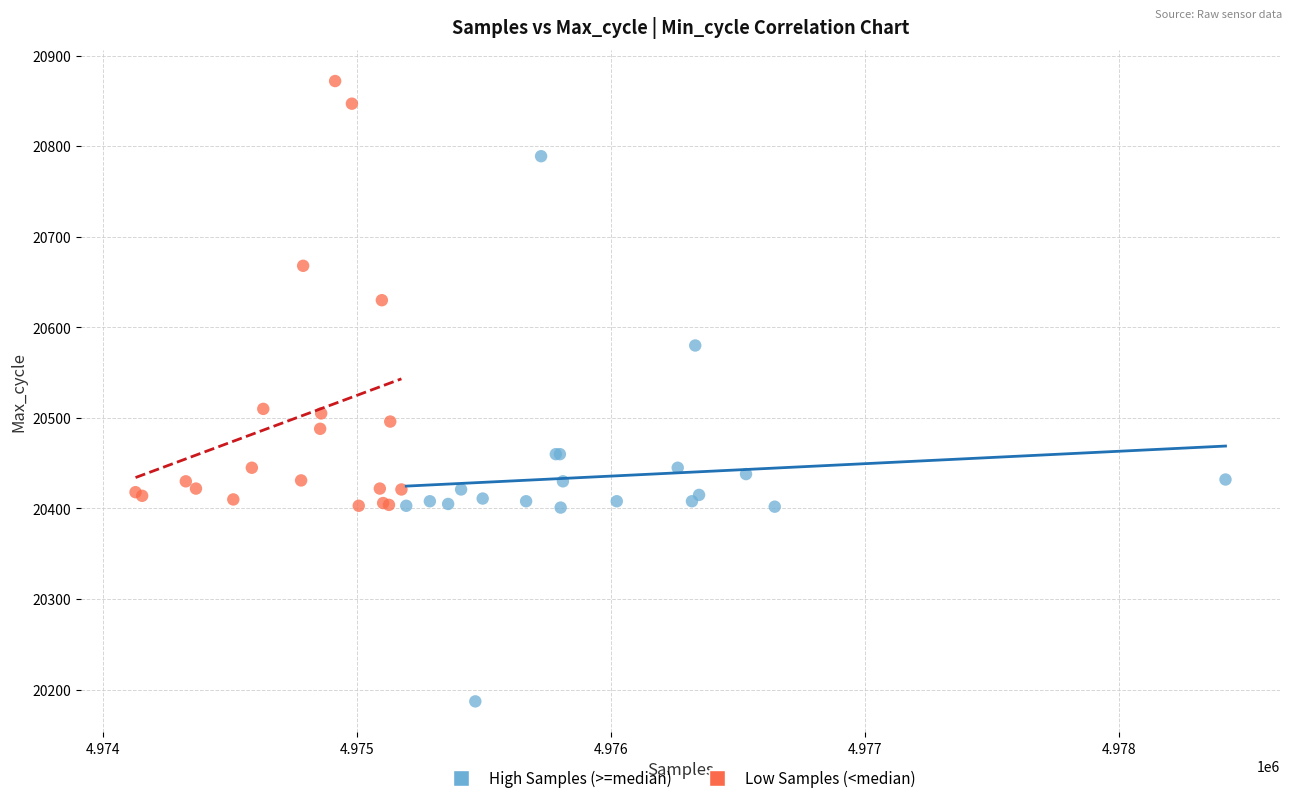

Which series reaches the minimum Y coordinate?

High Samples (>=median)